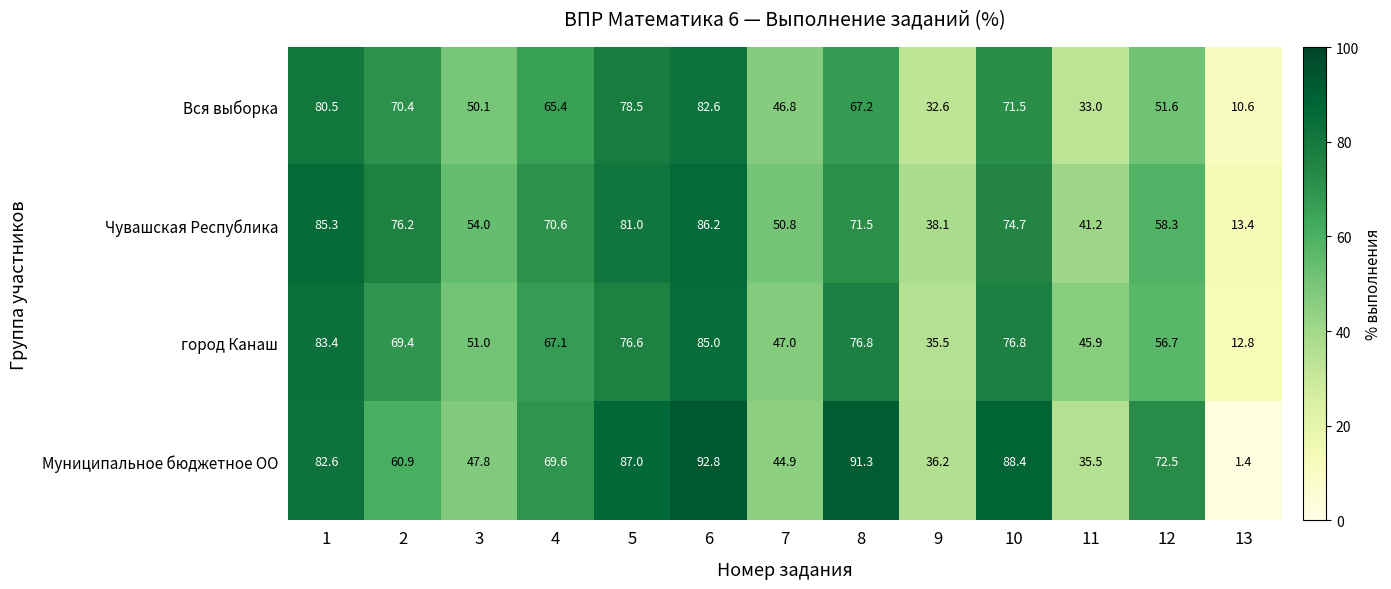

What is the total value across all series at 5?

323.1